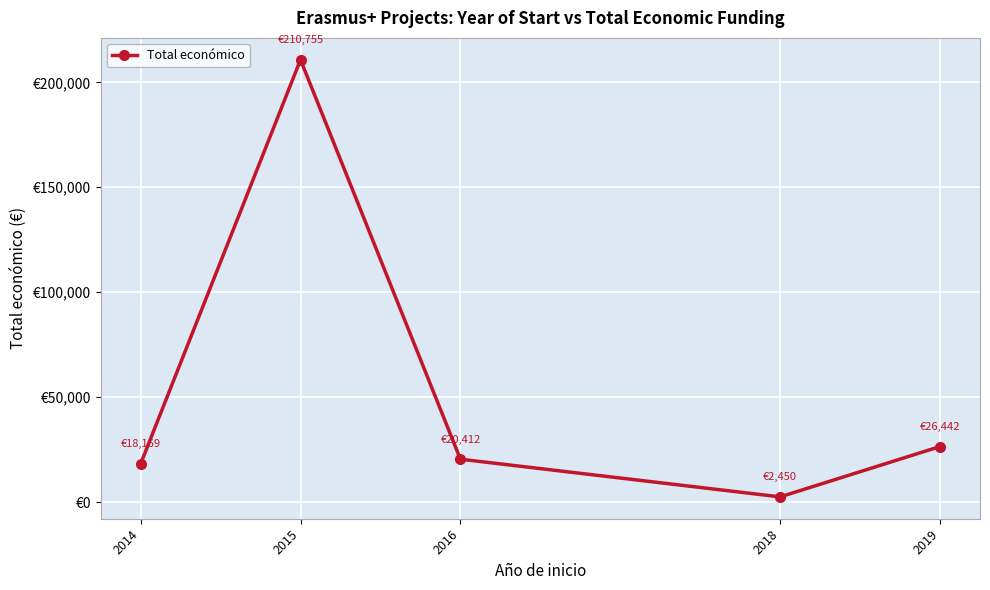

At which label is the value closest to 106602?

2019